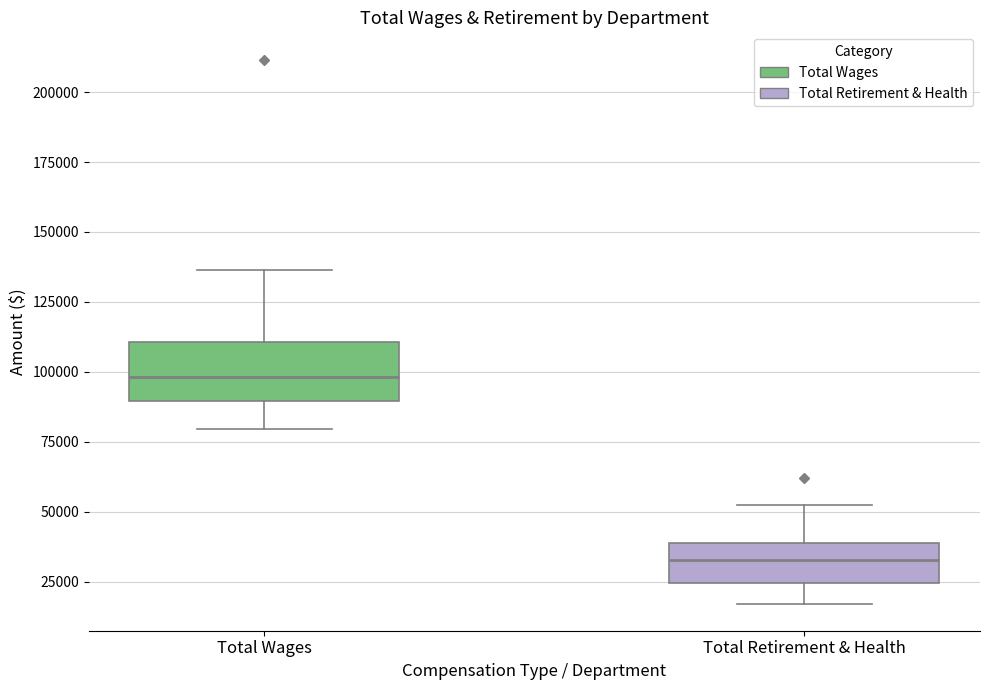

Reading left to right, transcribe this box plot: for each box, give where its median line is, the range the box spans, and where its two whiskers end, as read against the y-axis. The values are not printed on the chart, so give them approximately, as read against the axis.

Total Wages: median 100000, box 90000 to 110000, whiskers 80000 to 135000
Total Retirement & Health: median 35000, box 25000 to 40000, whiskers 15000 to 55000